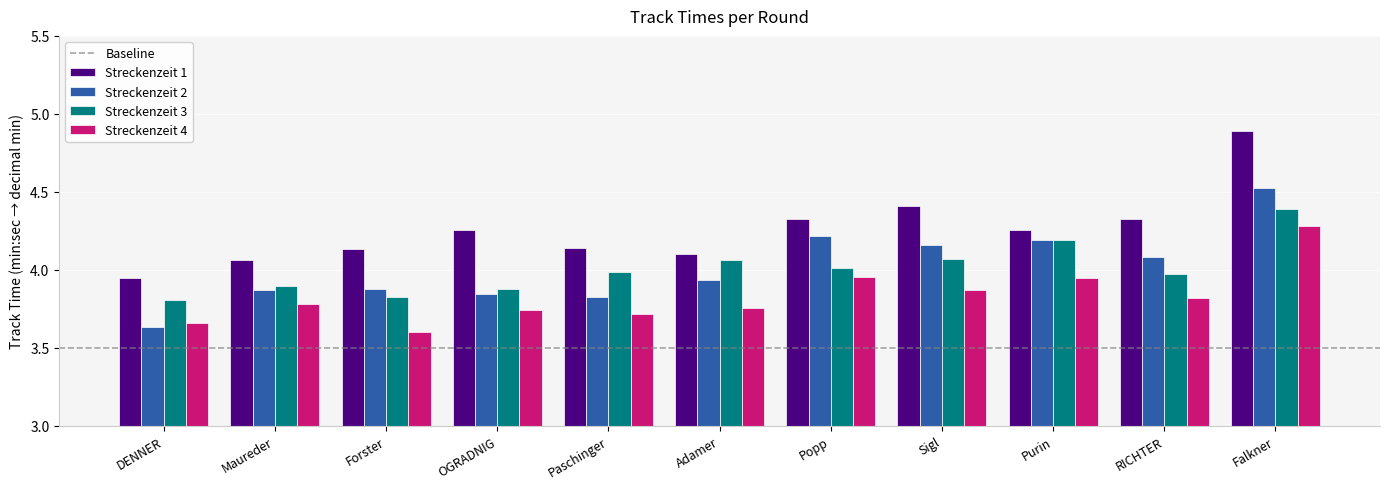

Which category has the lowest value in the Streckenzeit 2 series?

DENNER